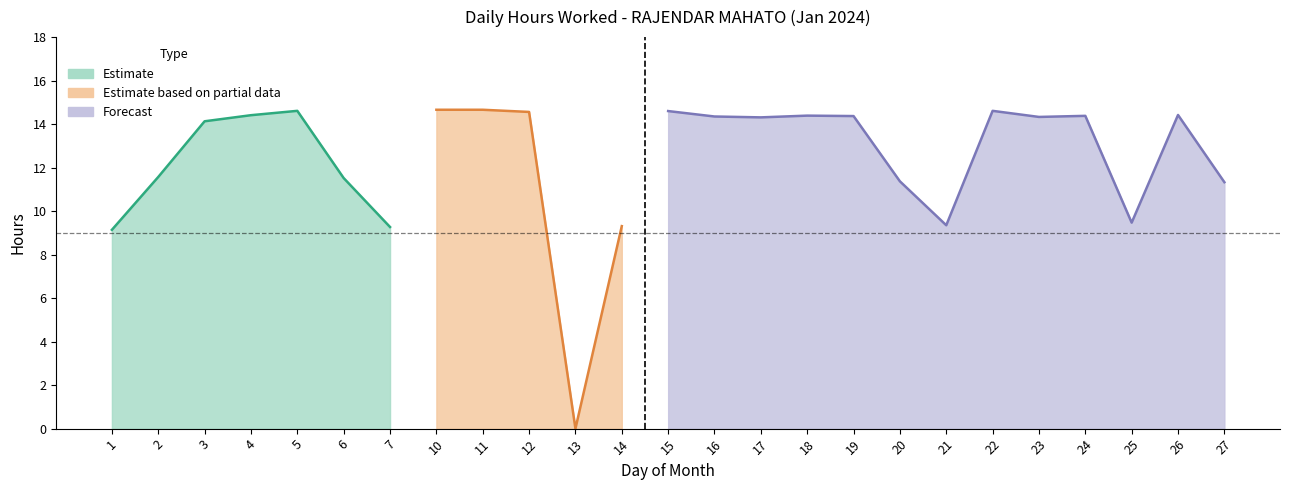

Where is the first local maximum for Hours Worked?

5